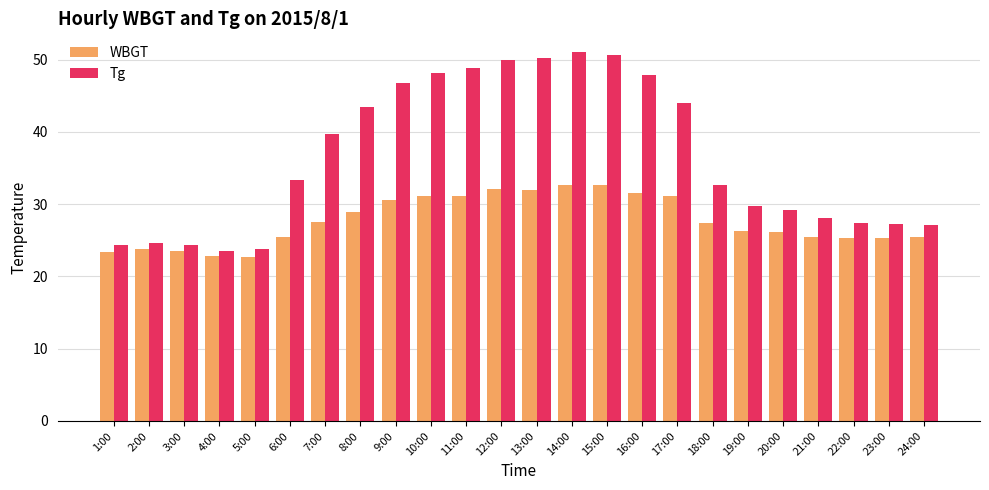

Is the value of Tg at 23:00 greater than the value of WBGT at 20:00?

Yes